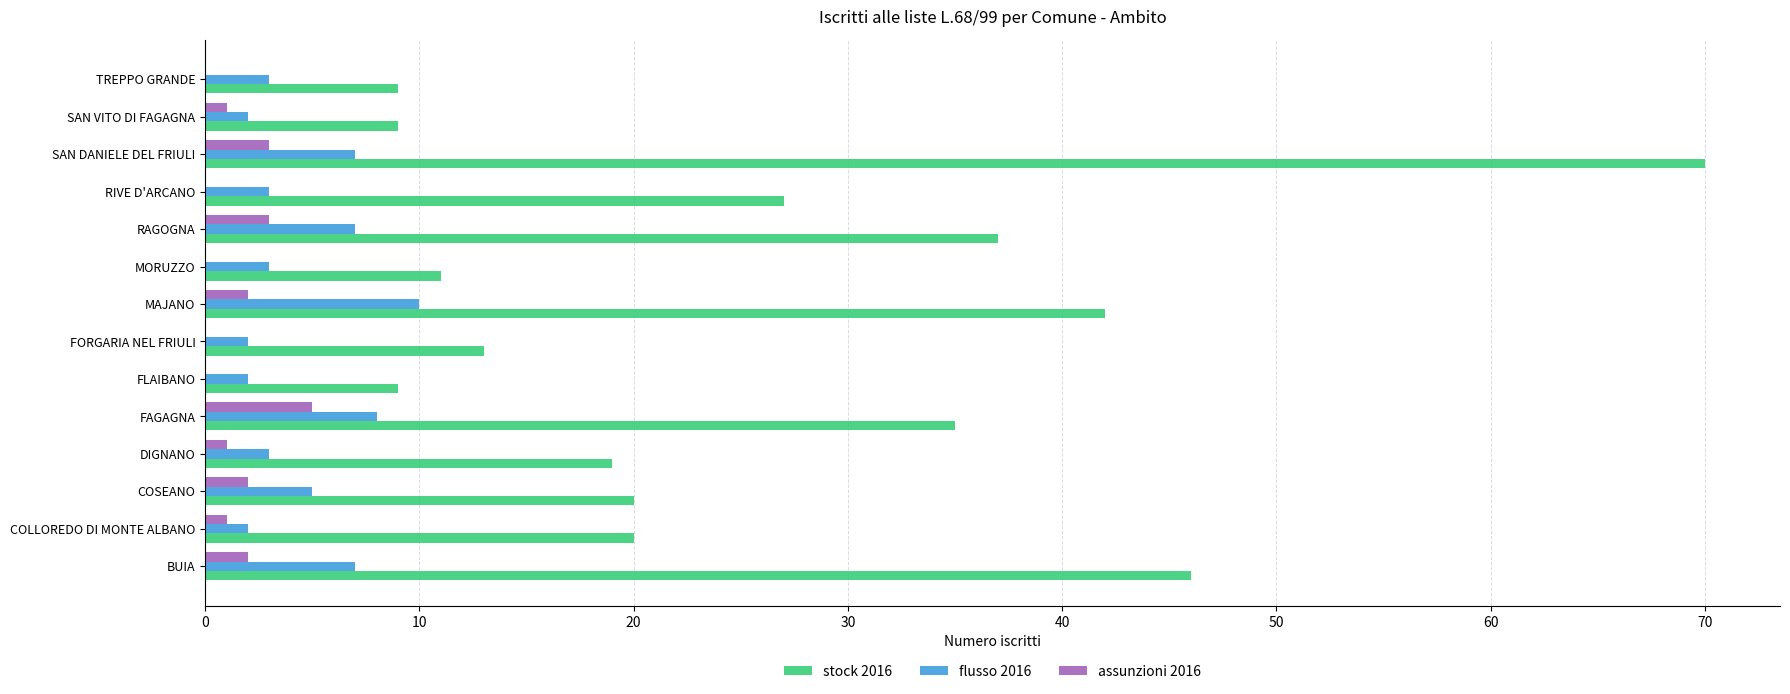

What are all the series names shown in the legend?

stock 2016, flusso 2016, assunzioni 2016